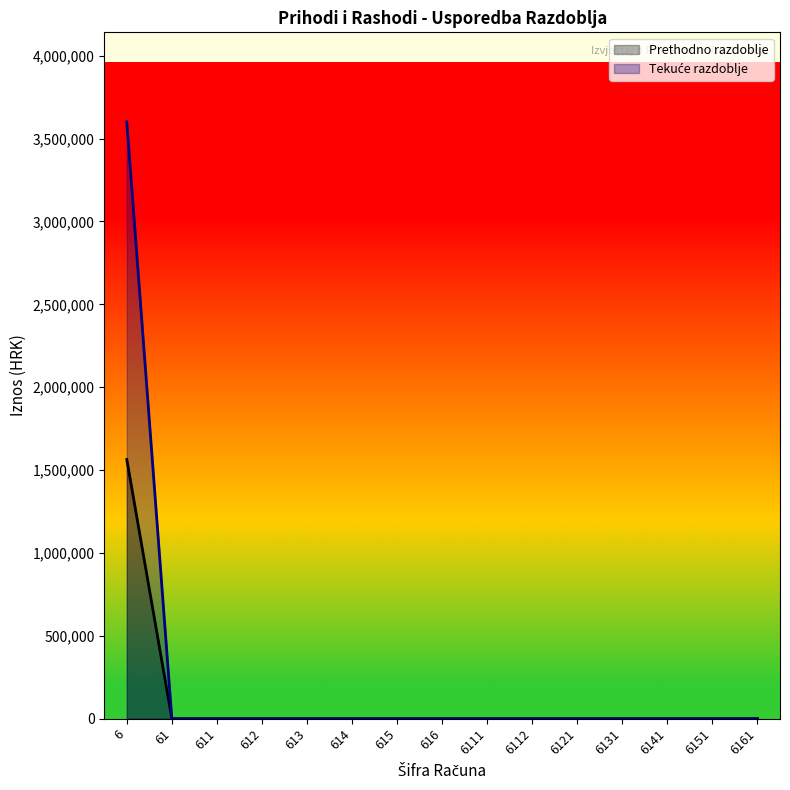

Which series has the largest range (max minus min)?

Tekuće razdoblje